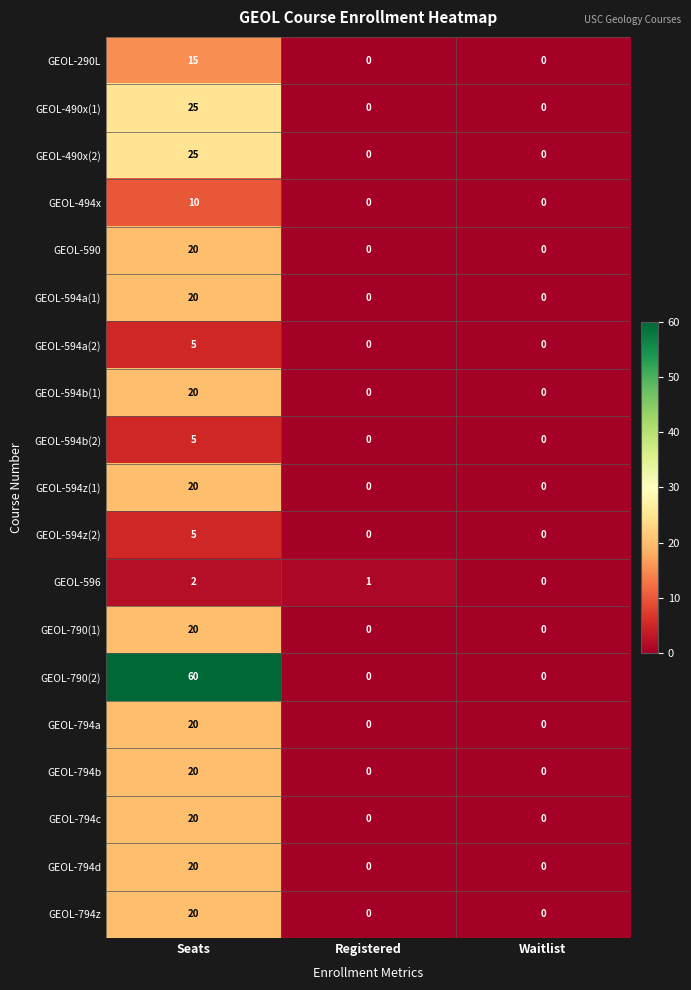

Which series has the largest total across all categories?

GEOL-790(2)